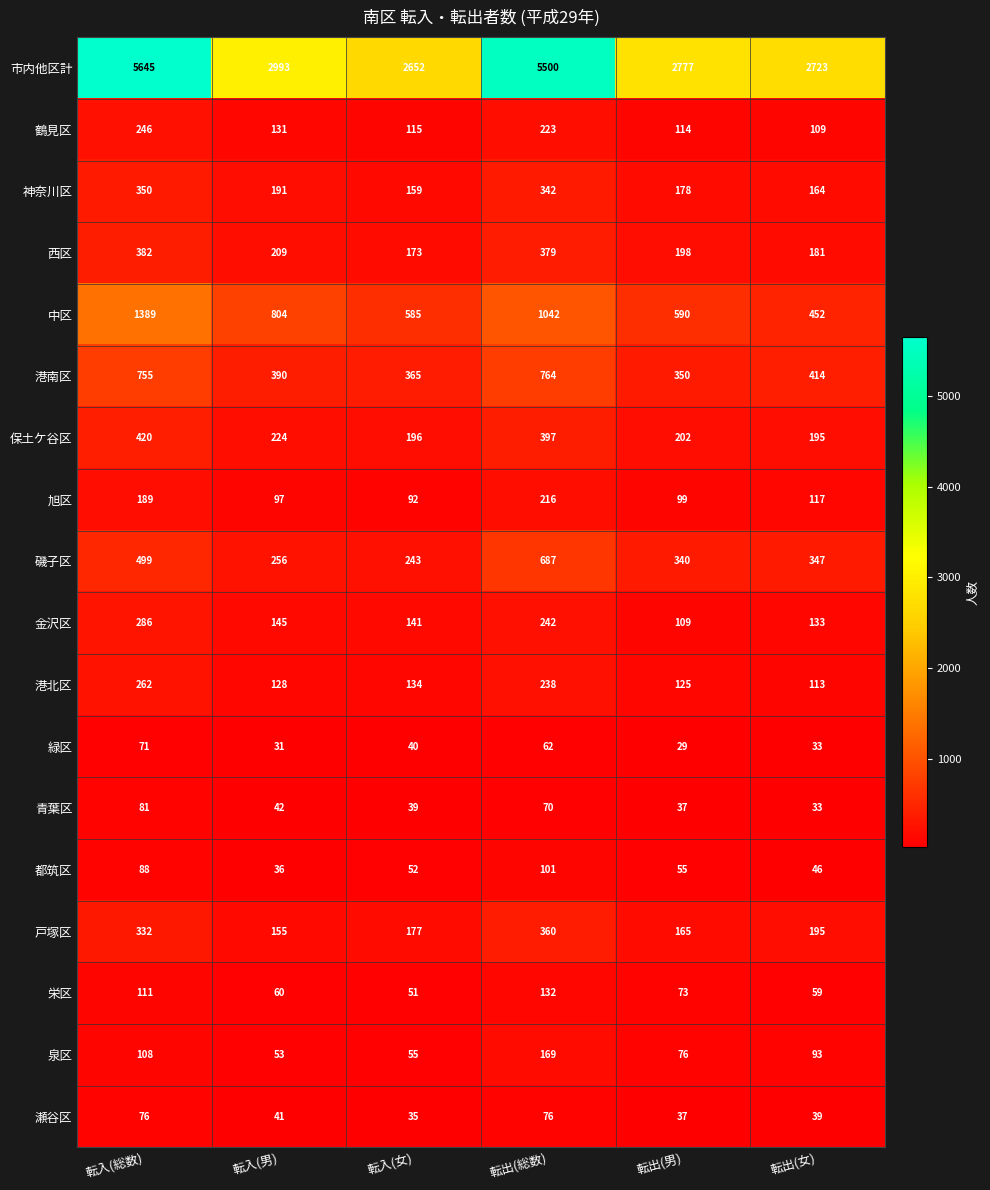

What is the average value of the 港北区 series?

167